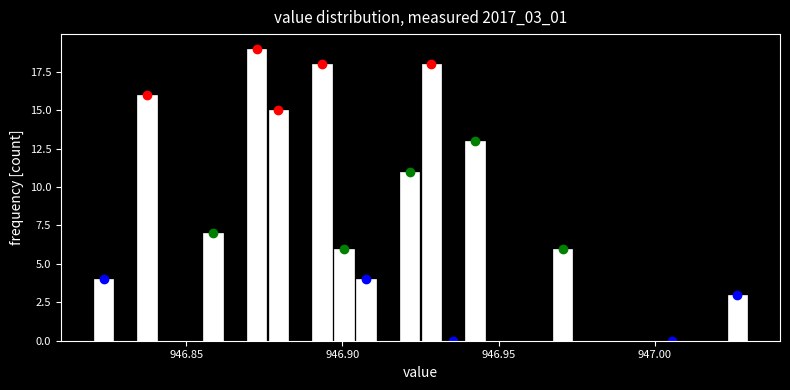

Around what value on the x-axis is the tallest bar? Give the approximate position of its centre, as read against the axis.

946.875